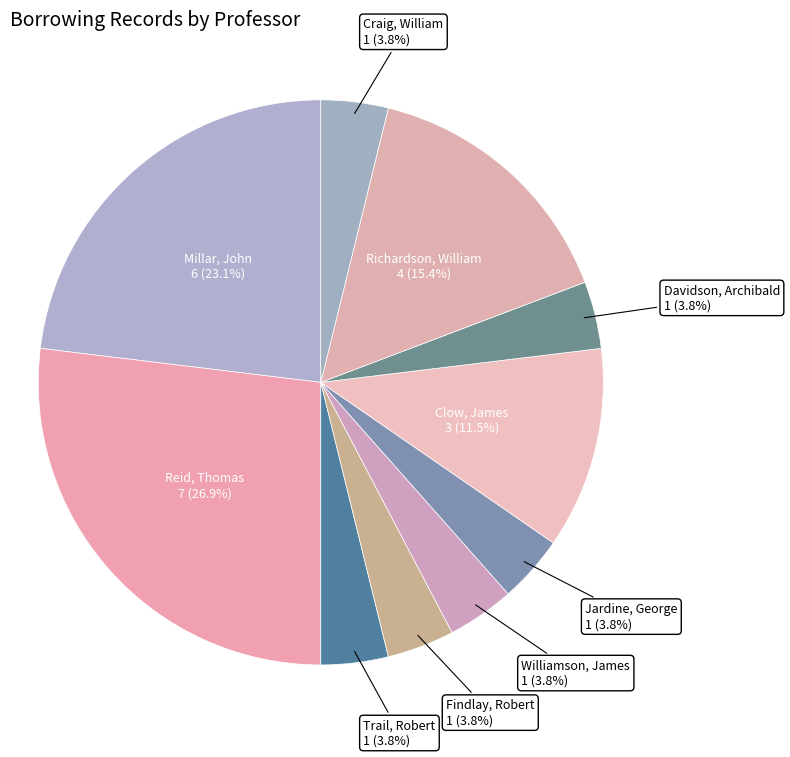

What portion of the pie excludes Richardson, William?

84.6%